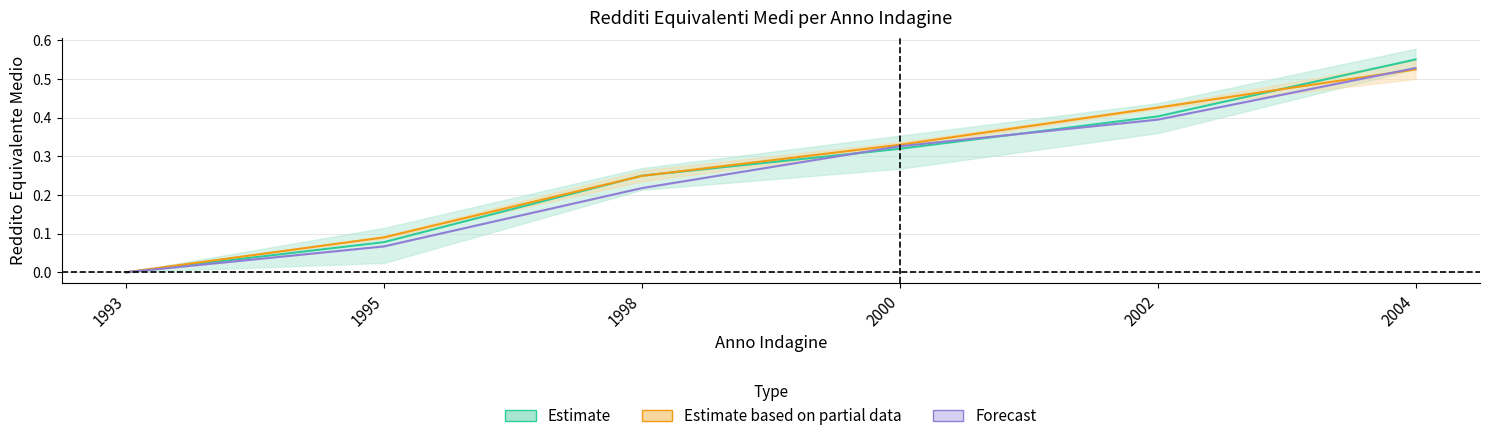

True or false: femmine has more than 1 points higher than both neighbors.

False